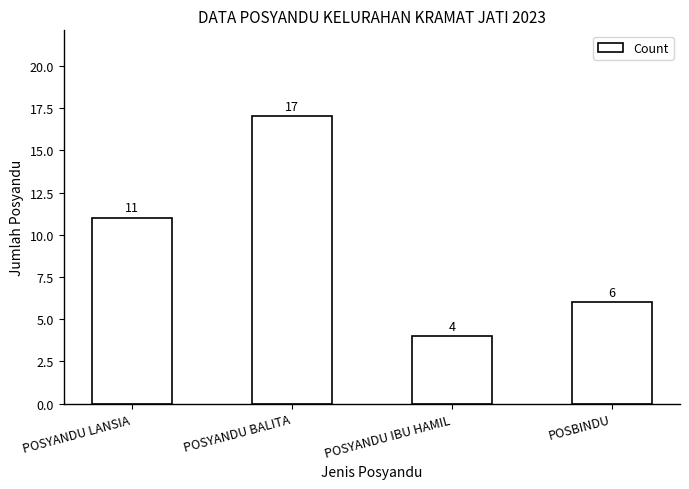

How many distinct data groups are displayed?

1